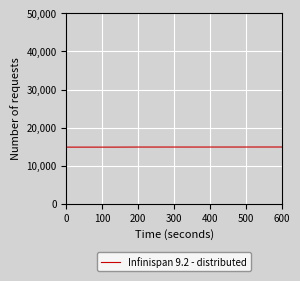

What is the greatest value displayed?

14882